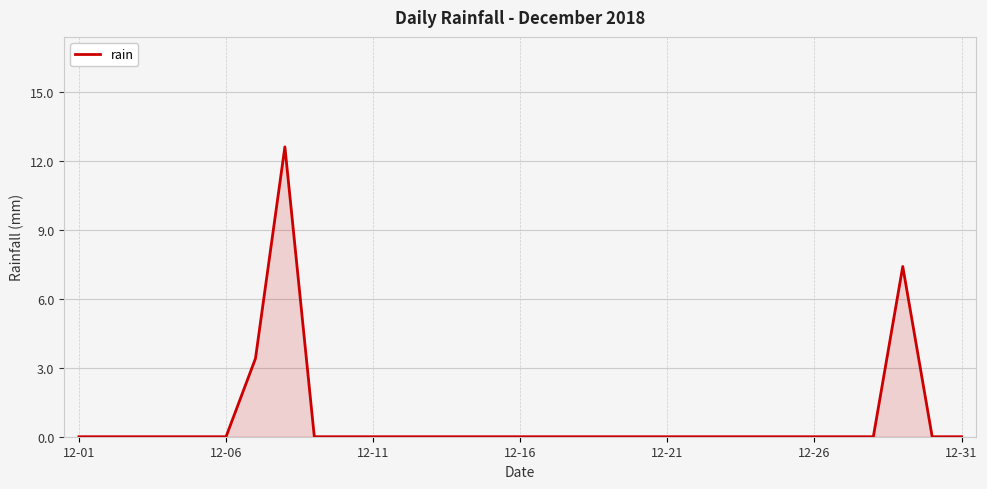

What is the maximum value shown in the chart?

12.6